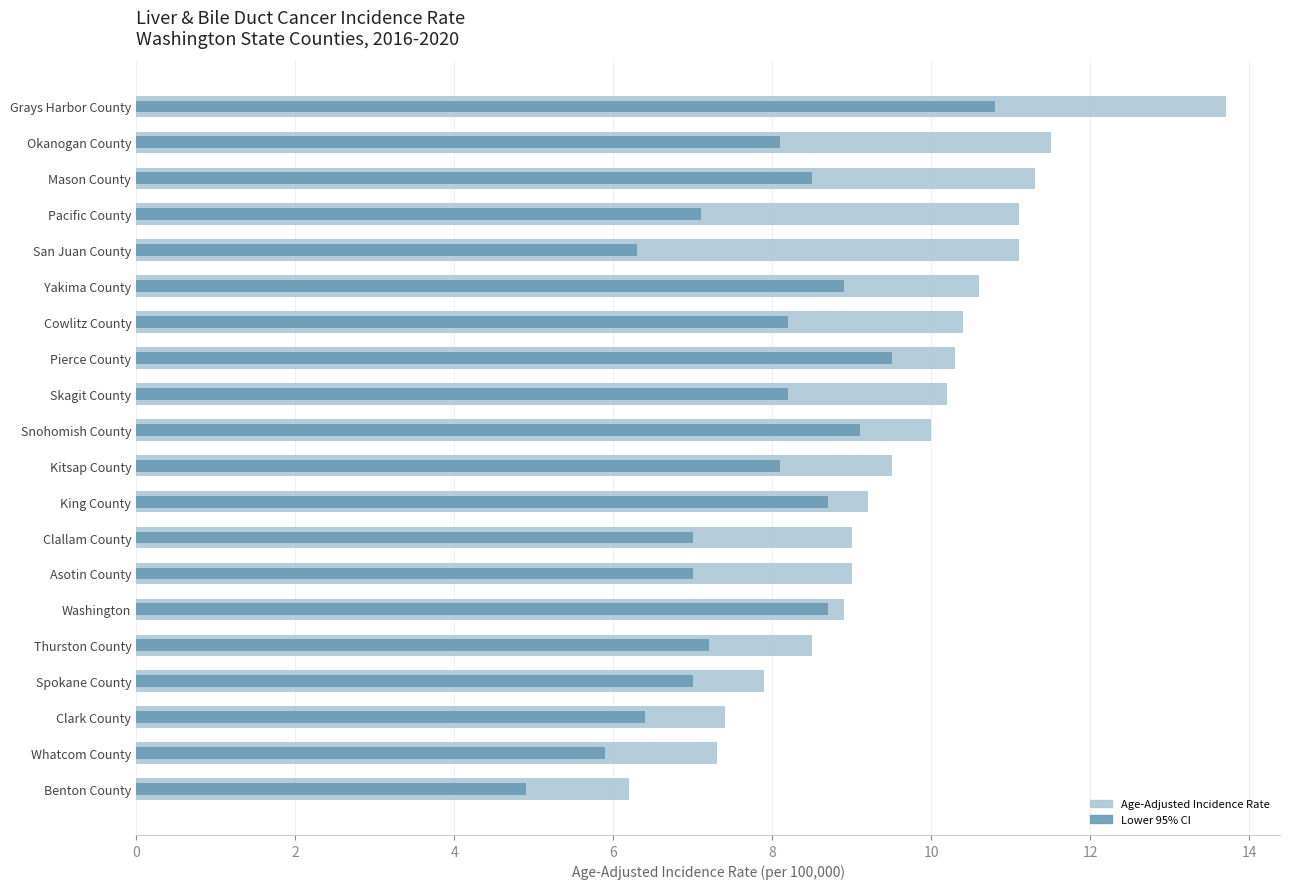

What is the difference between the maximum and minimum values in the Lower 95% CI series?

5.9